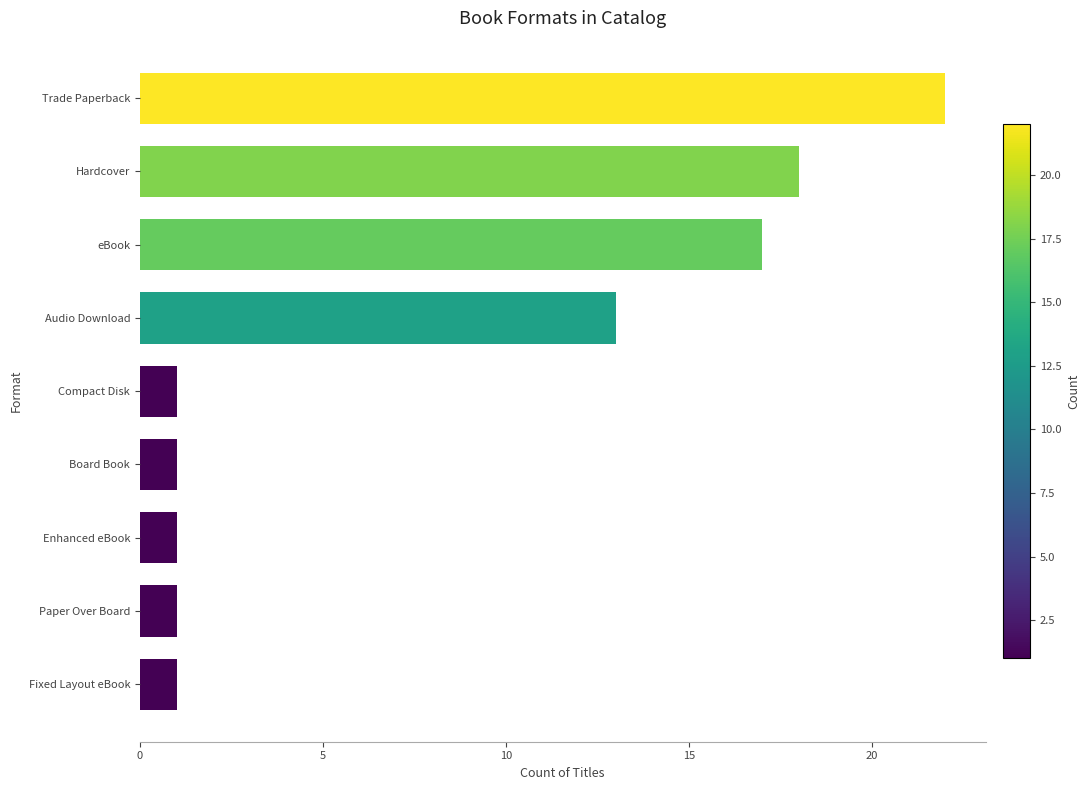

Reading bottom to top, what are all the values shown in this chart?

1	1	1	1	1	13	17	18	22